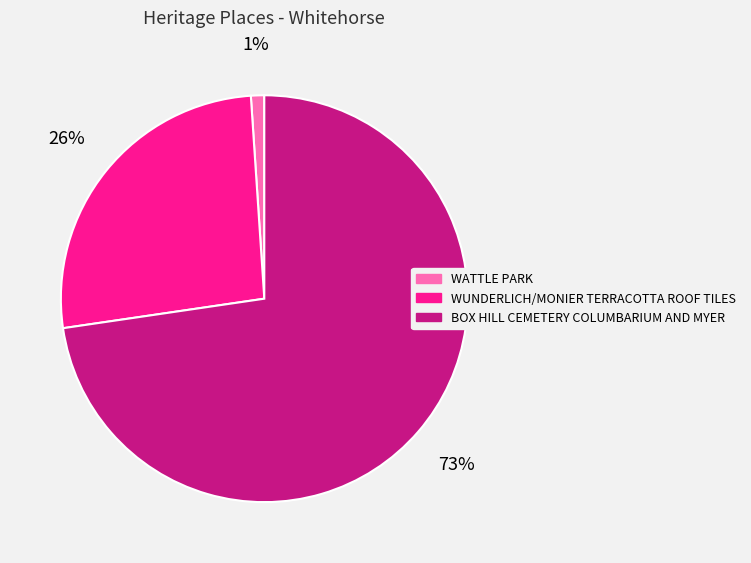

Is the sum of WUNDERLICH/MONIER TERRACOTTA ROOF TILES and WATTLE PARK greater than half?

No